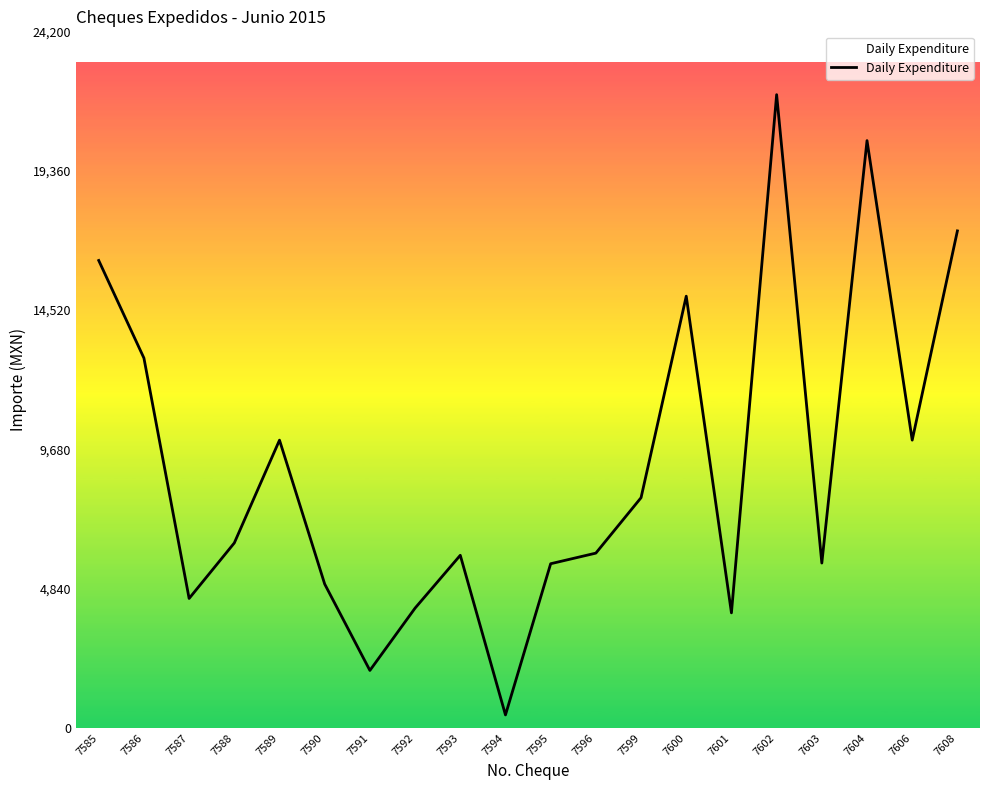

The chart shows a value of 6075.0 at 7596. True or false?

True